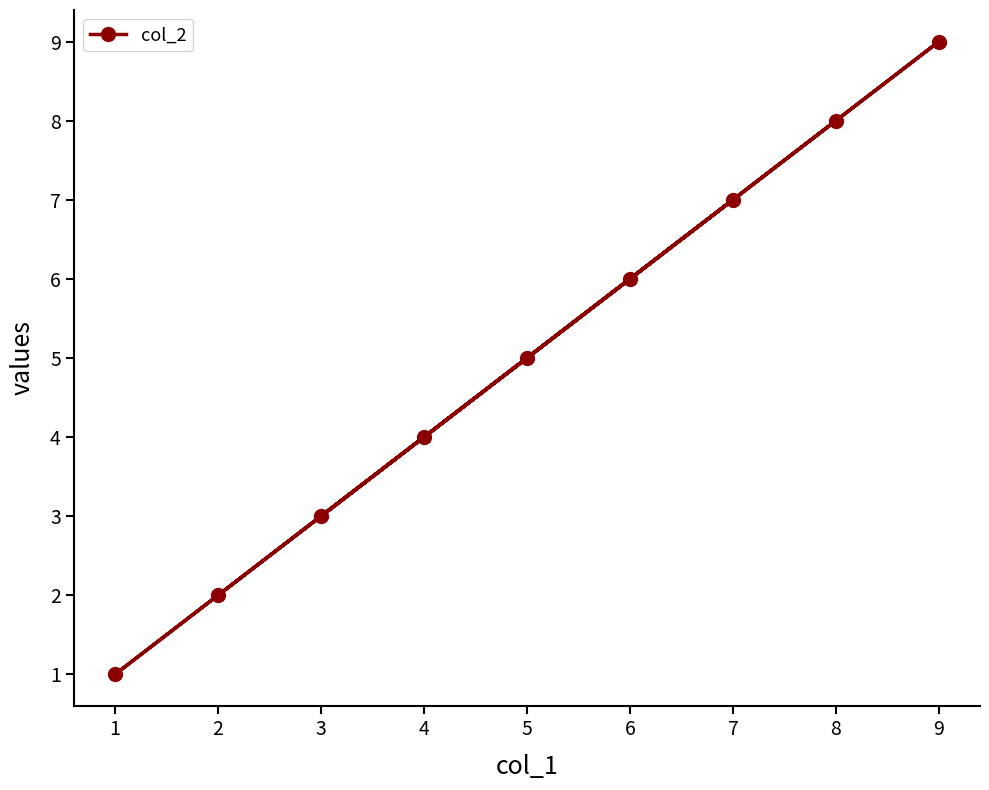

The value at 5 is 9. True or false?

False